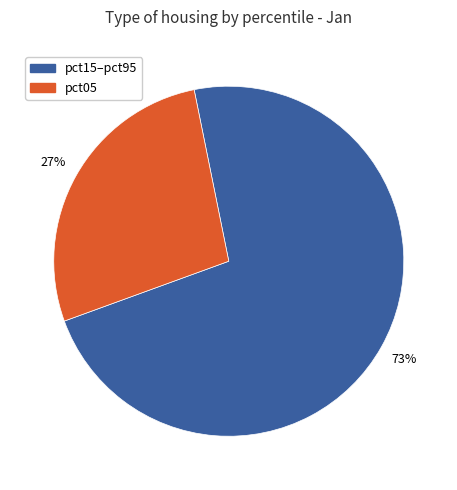

Rank the categories by value from highest to lowest.

pct15–pct95, pct05